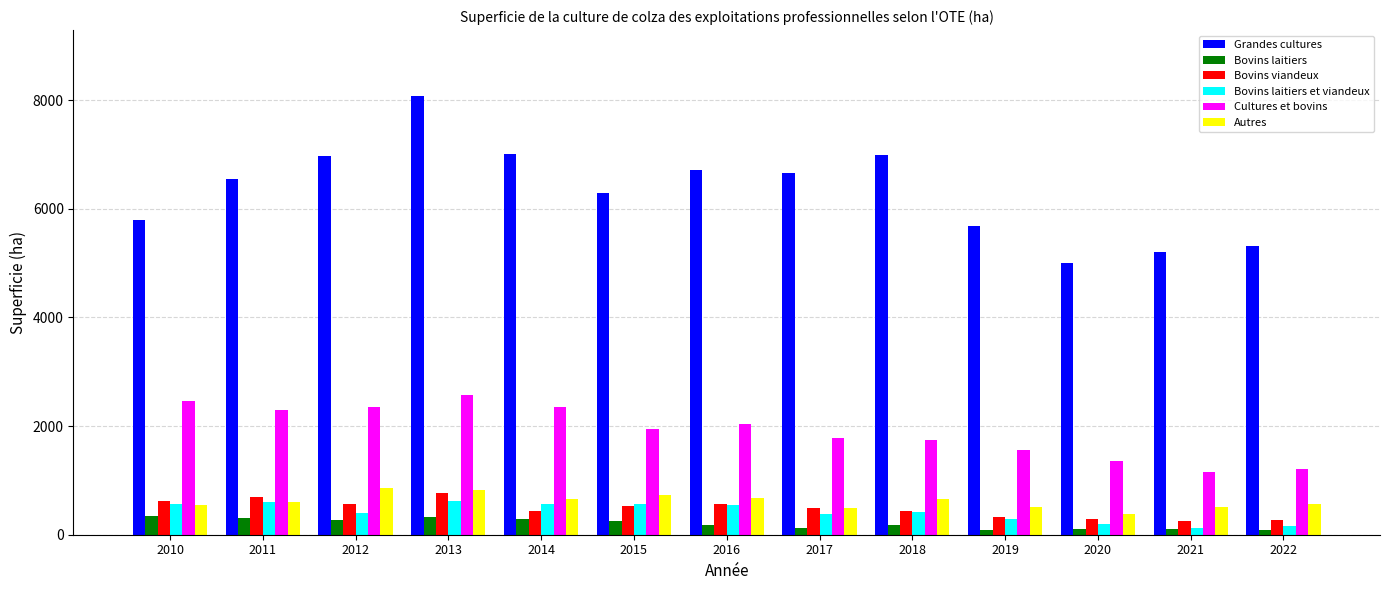

True or false: Bovins viandeux has a value of 533 at 2015.

True